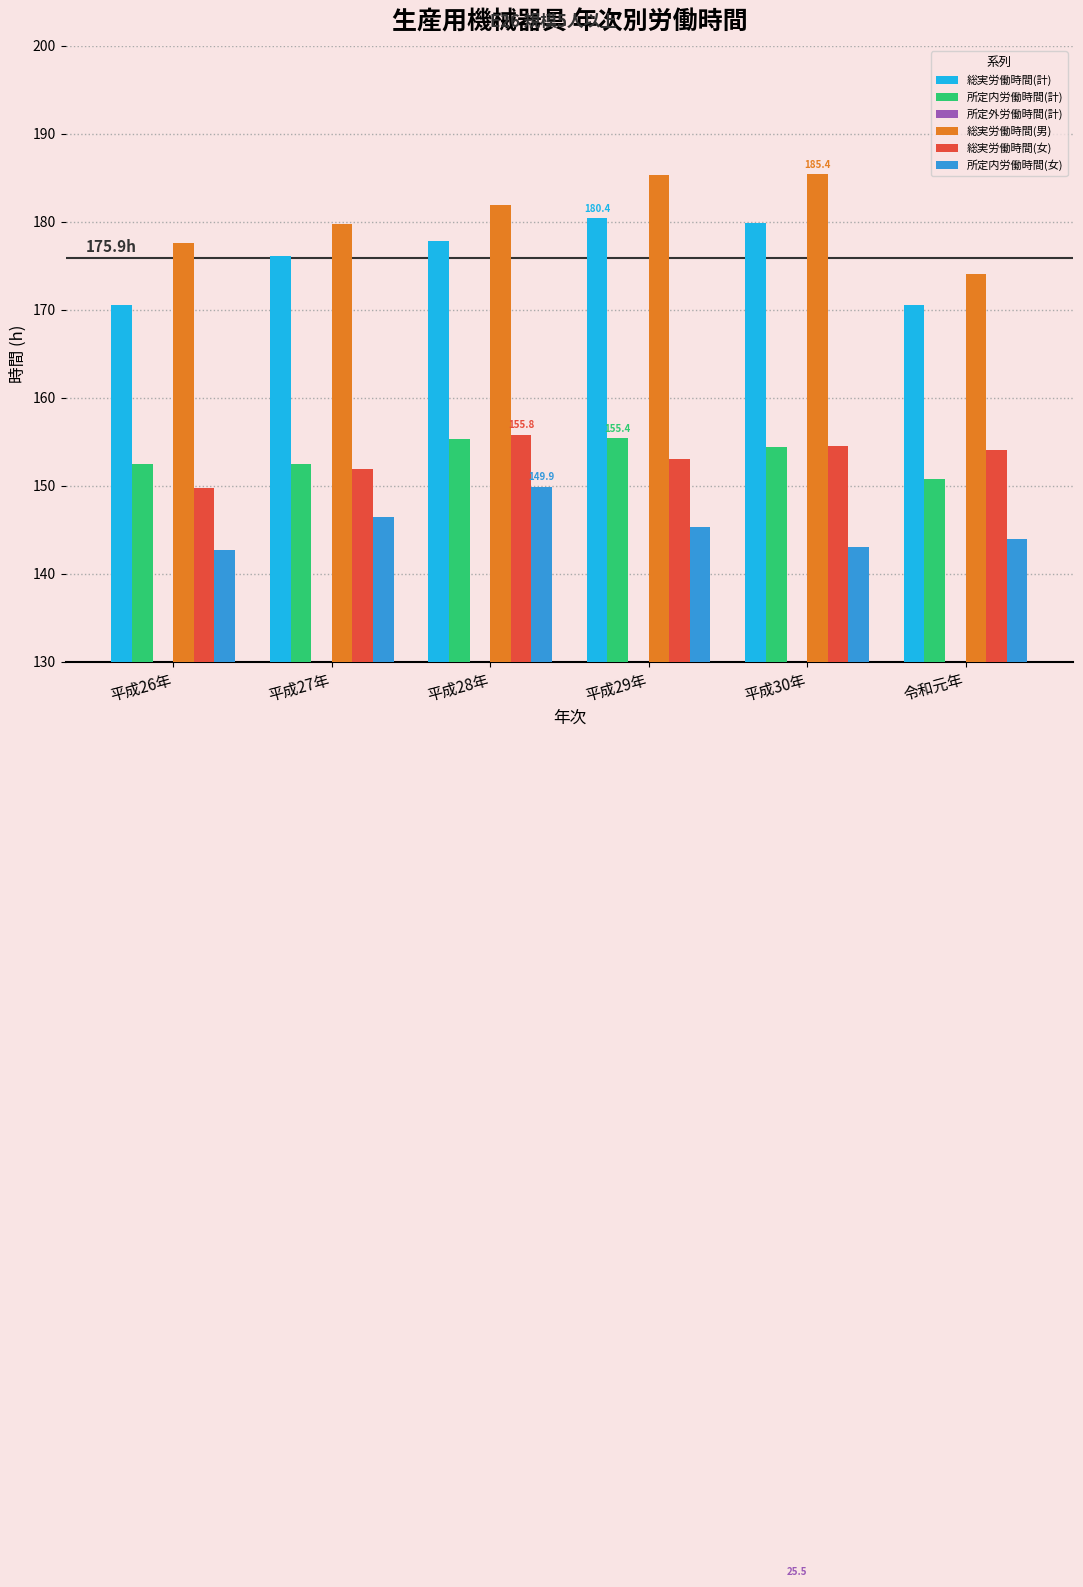

Is the value of 総実労働時間(計) at 平成27年 greater than the value of 総実労働時間(女) at 平成28年?

Yes